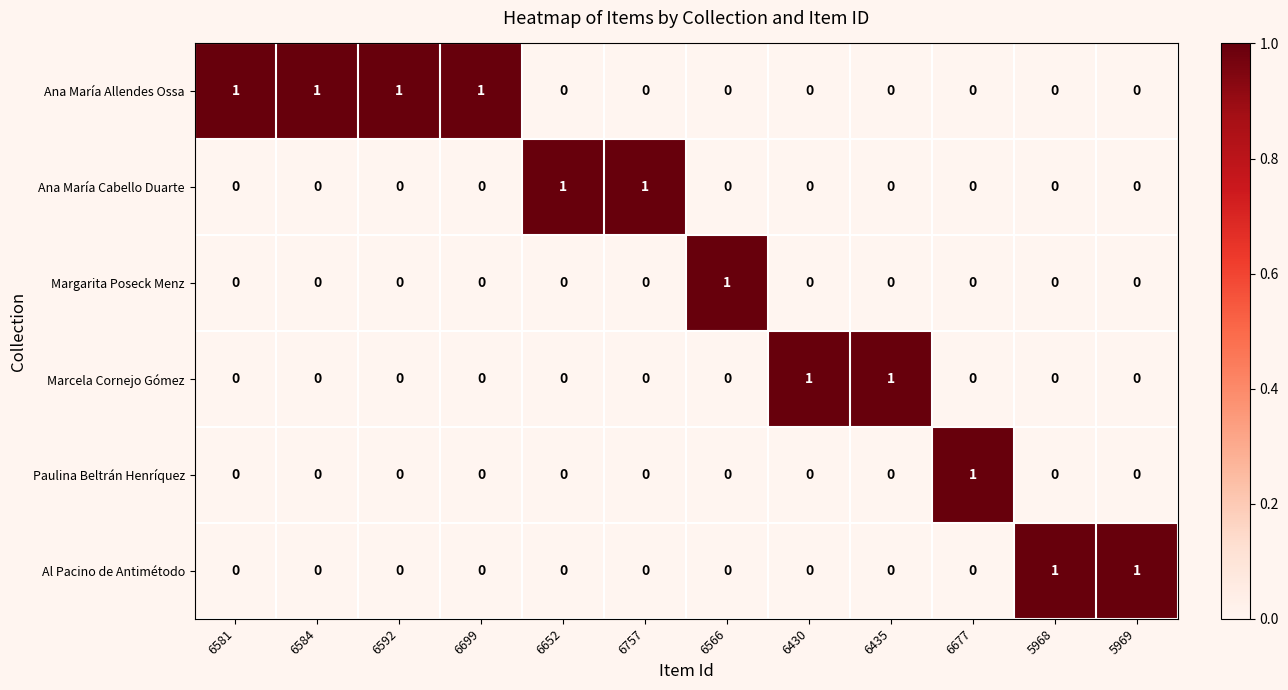

Count the Ana María Allendes Ossa values in the range 0 to 1.

12